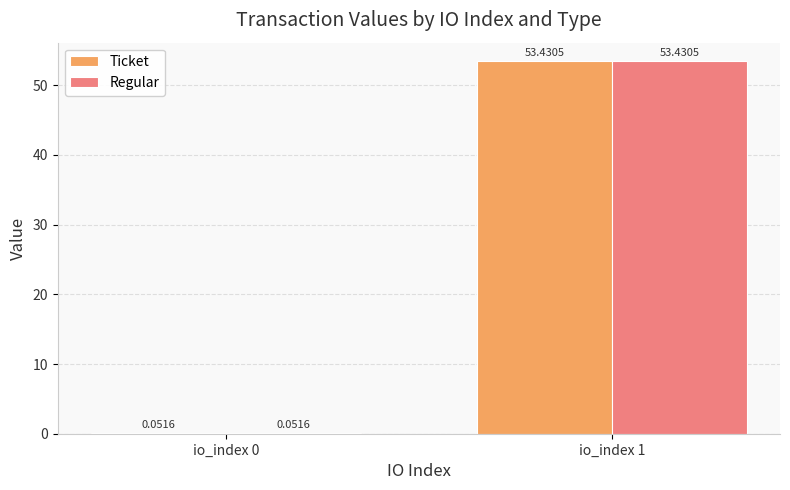

At which category is the sum across all series the highest?

io_index 1